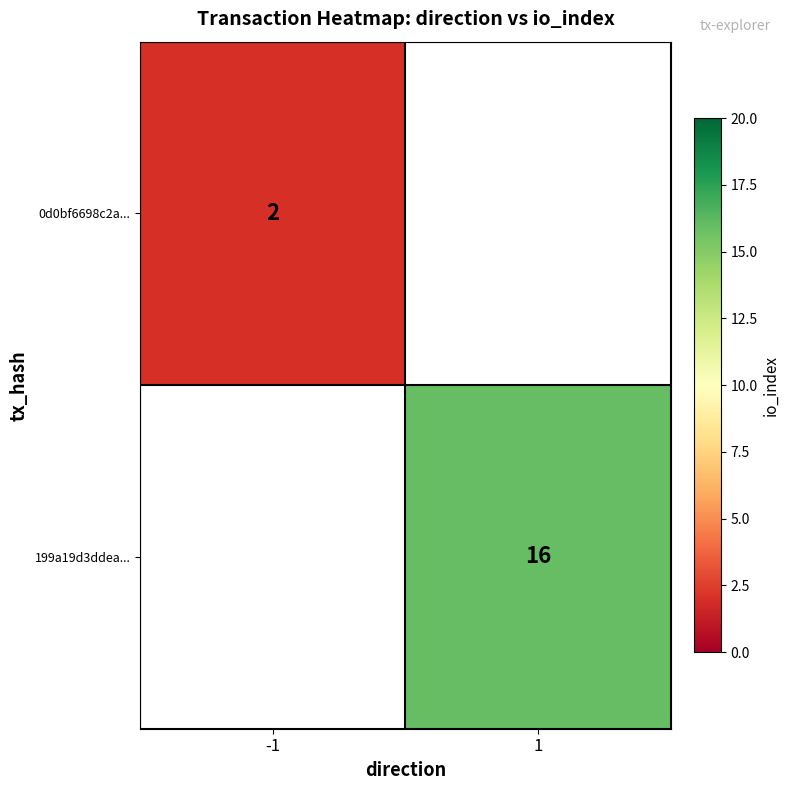

True or false: 199a19d3ddea... has a value of 16 at 1.

True